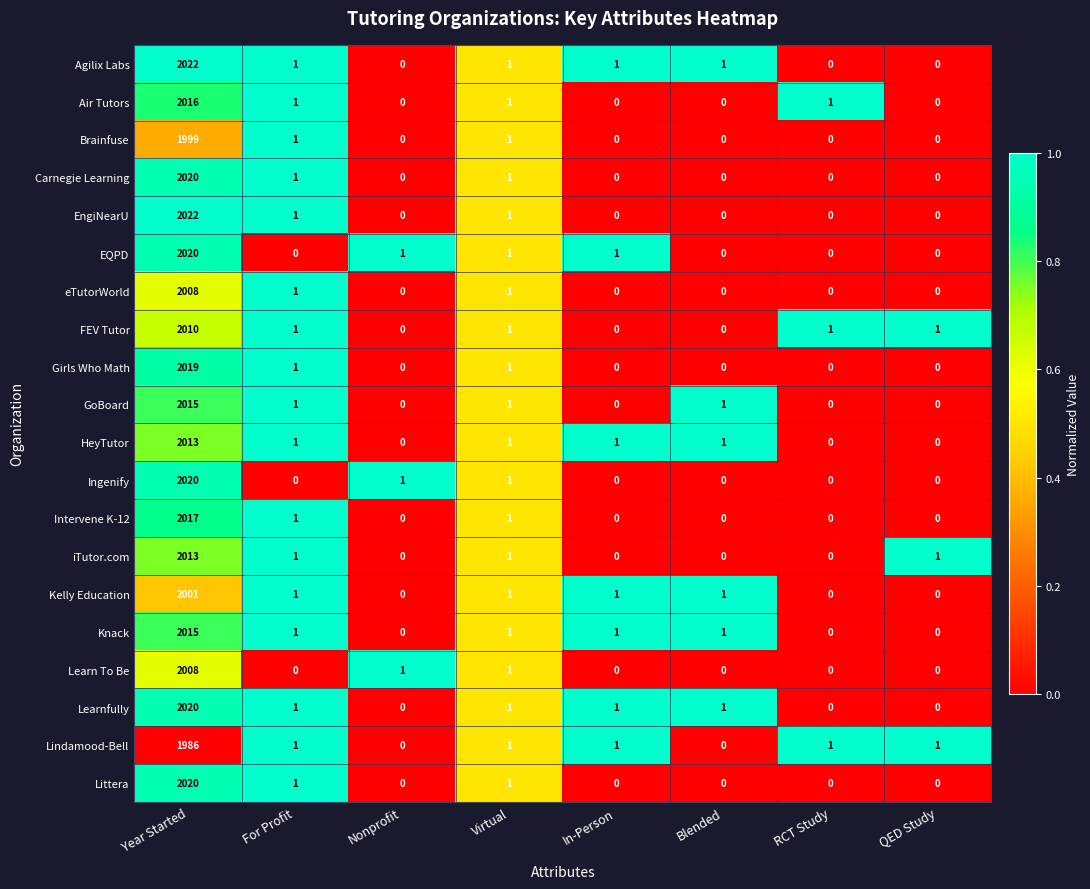

What is the difference between the maximum and second lowest values in the Intervene K-12 series?

2017